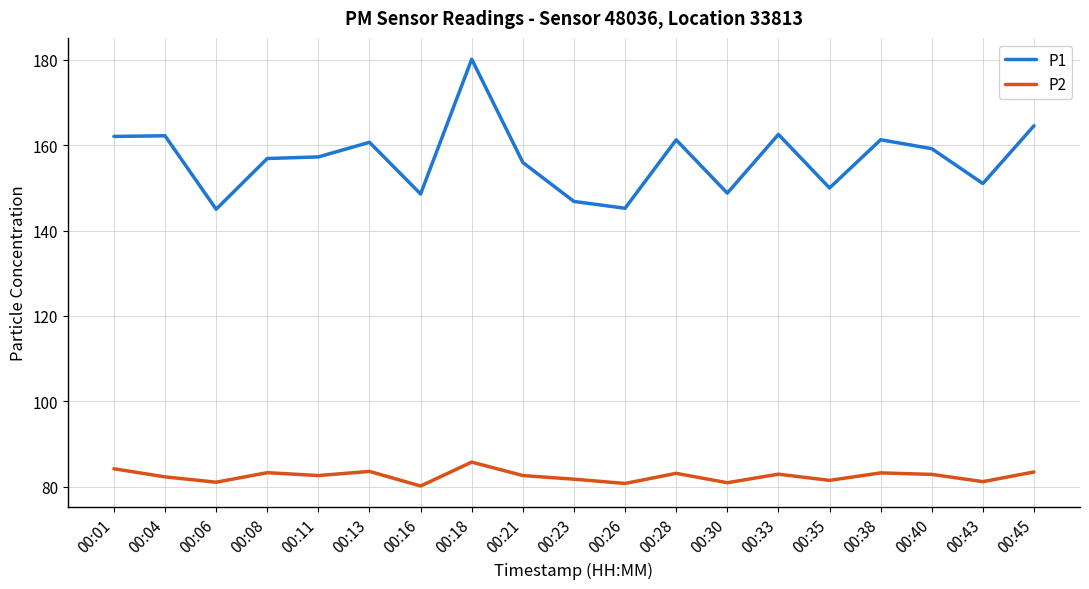

The value of P1 at 00:06 is 145.0. True or false?

True